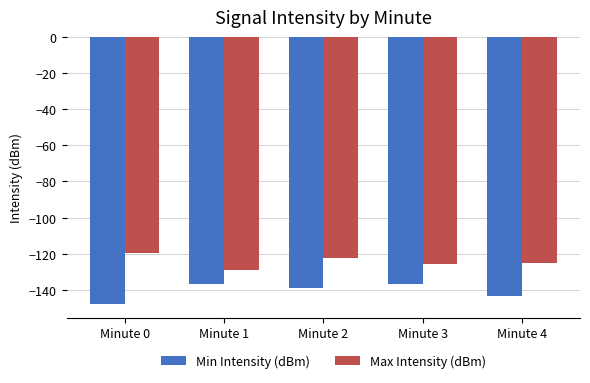

What is the spread (max minus min) of values at Minute 4?

18.4